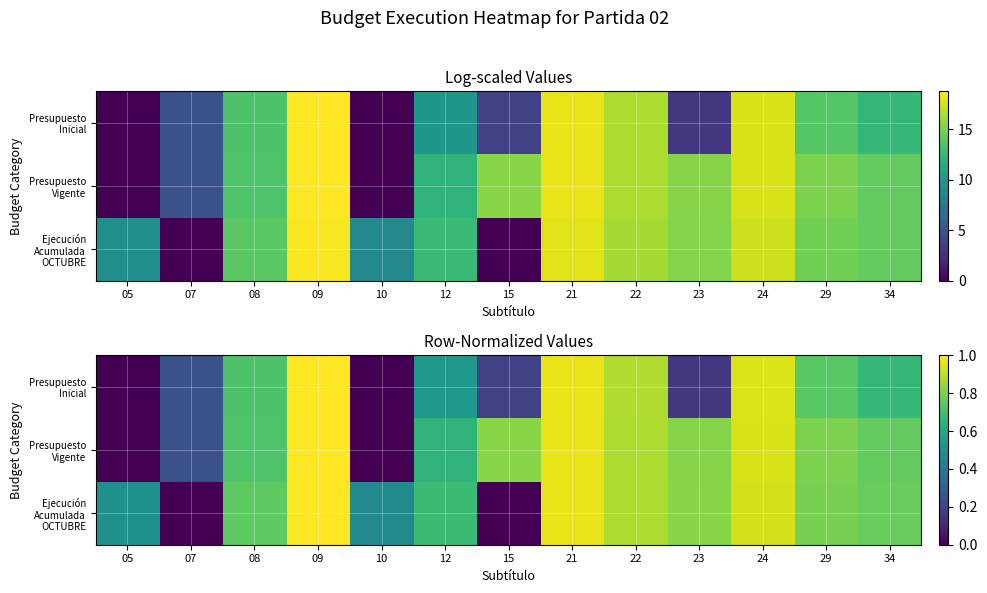

What is the total value across all series at 10?

0.5